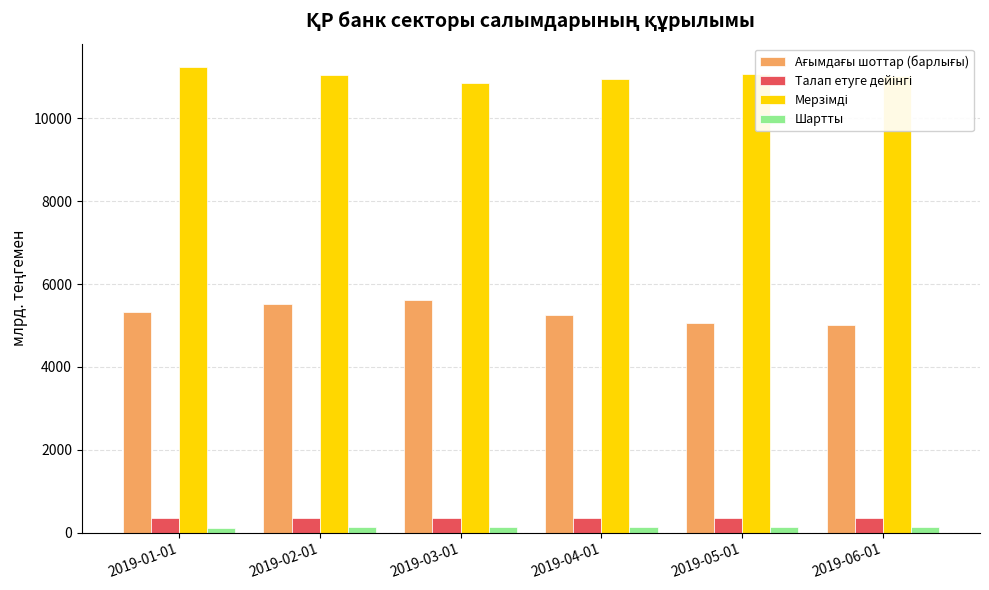

What is the greatest value displayed?

11238.8